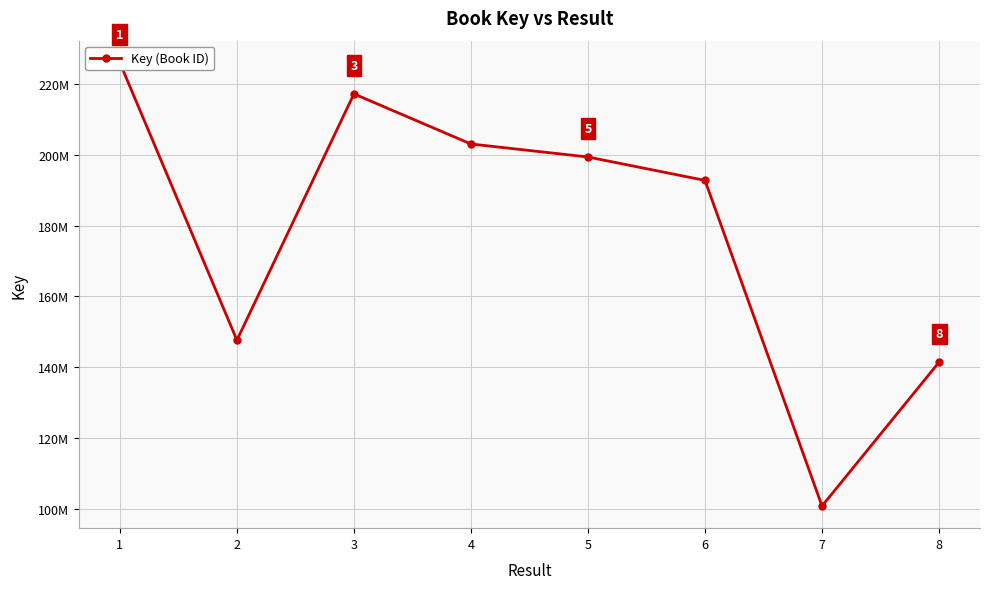

How many data points are above 199368878?

3